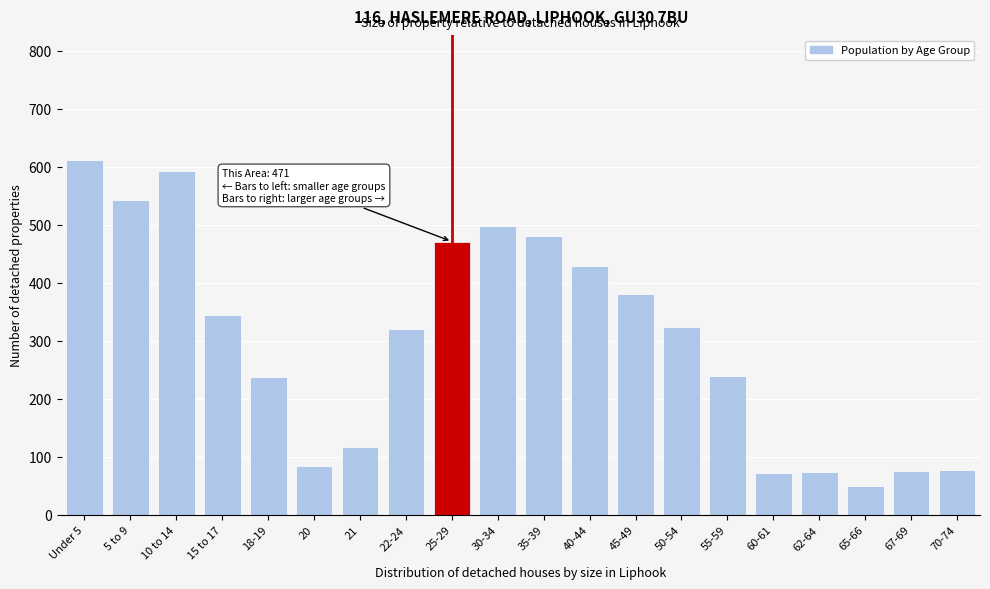

What is the label of the 10th bar from the left?

30-34